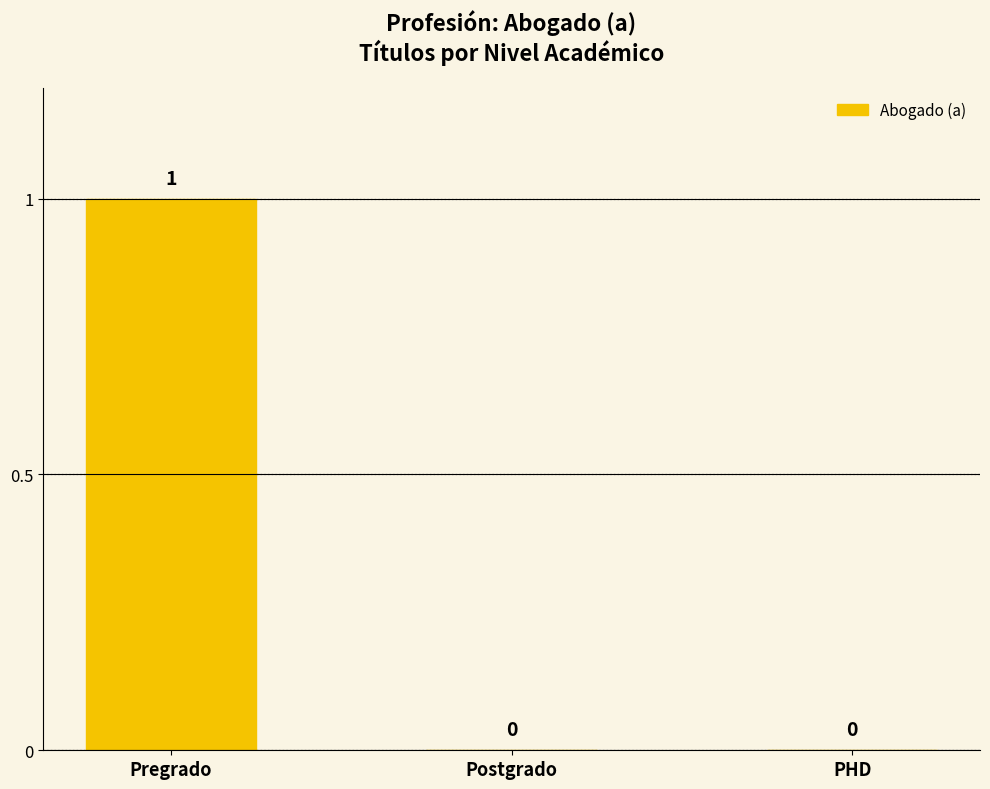

Which category has the highest value across all series?

Pregrado